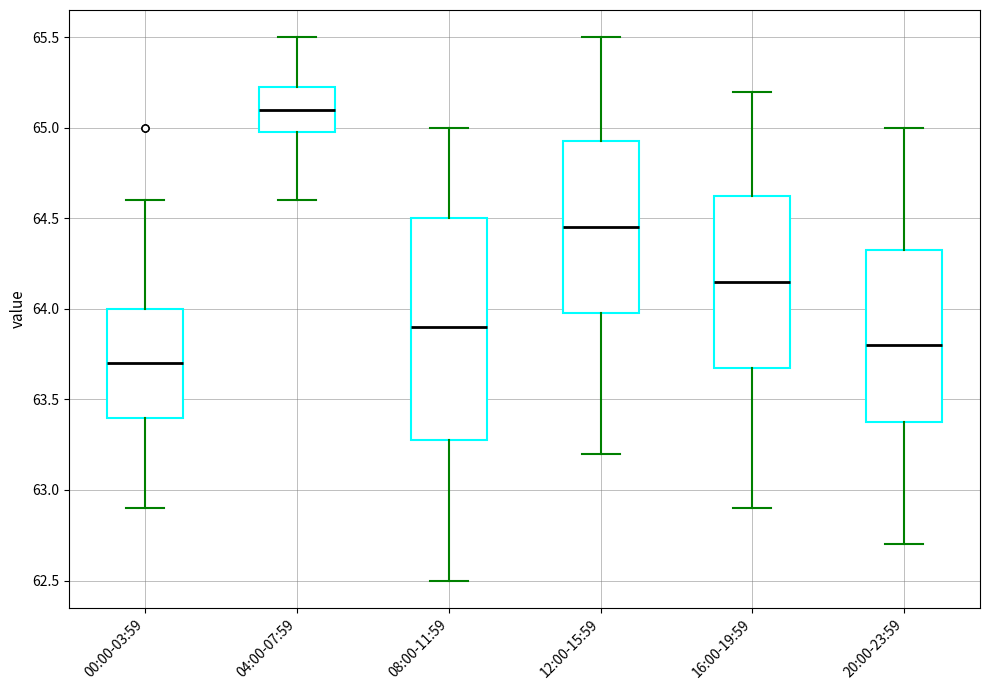

Where is the upper edge of the box for 20:00-23:59 on the y-axis? The values are not printed on the chart, so give them approximately, as read against the axis.

64.35